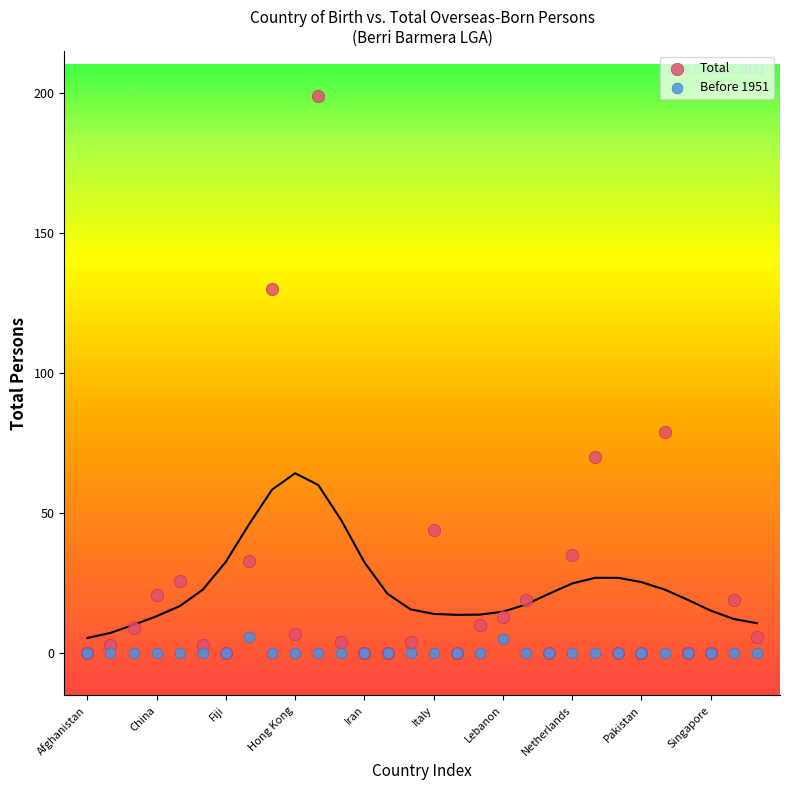

Across all series, what Y value is closest to 99?

79